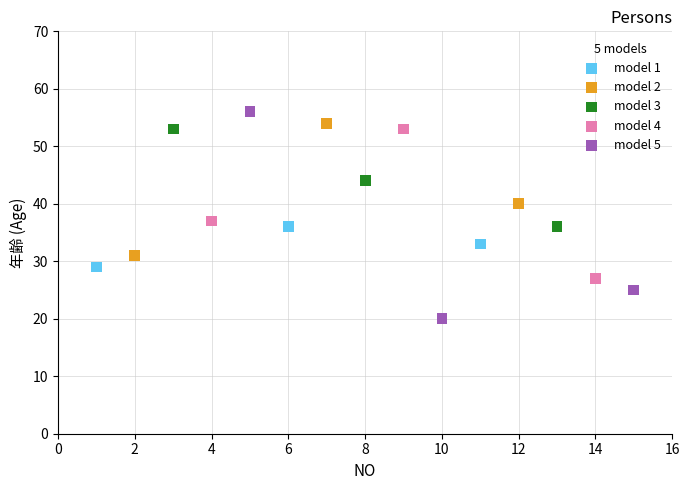

Which series reaches the minimum Y coordinate?

model 5